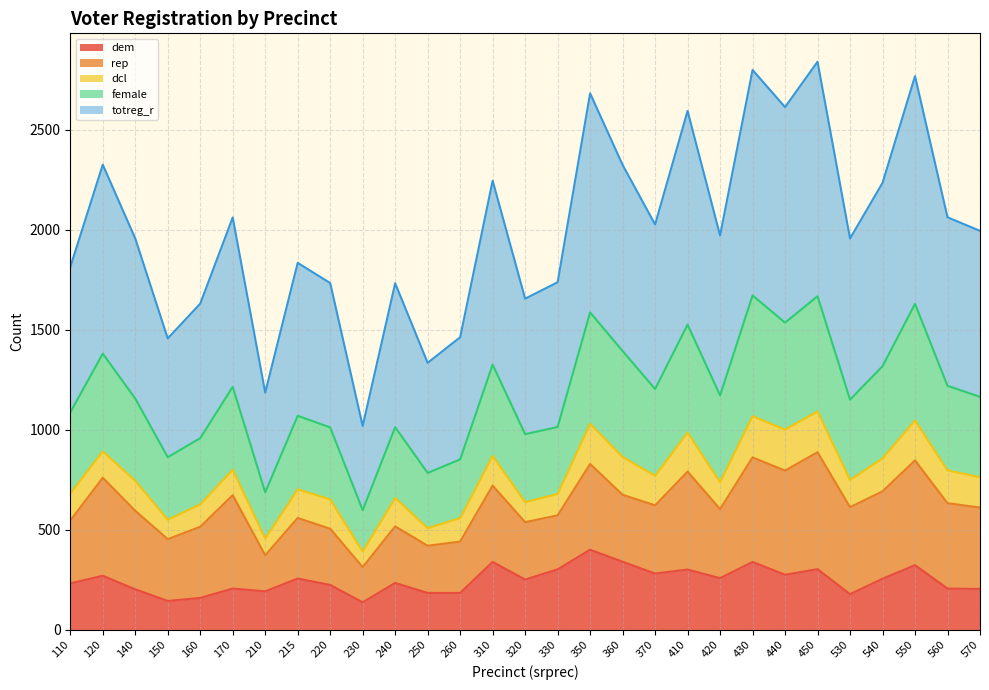

True or false: totreg_r has a value of 2919 at 220.

False